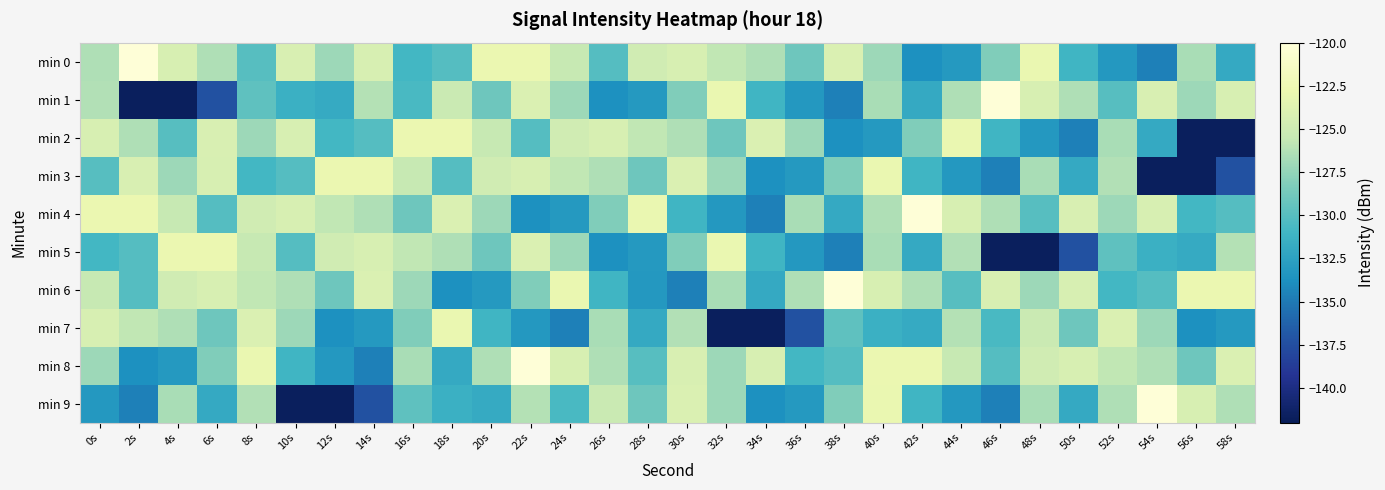

At which category is the sum across all series the highest?

40s